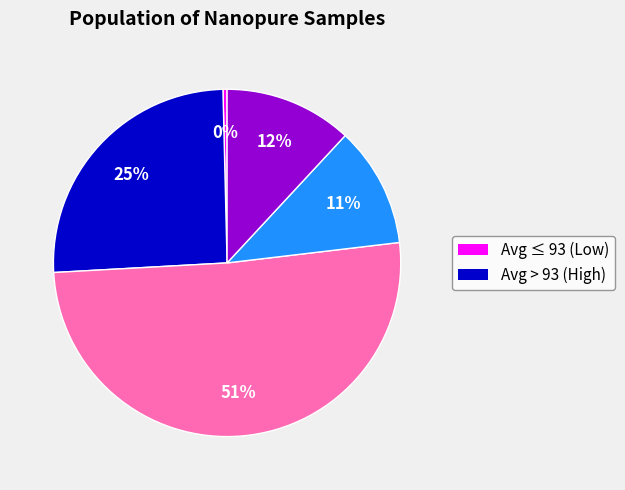

Is there a majority slice in this chart?

Yes